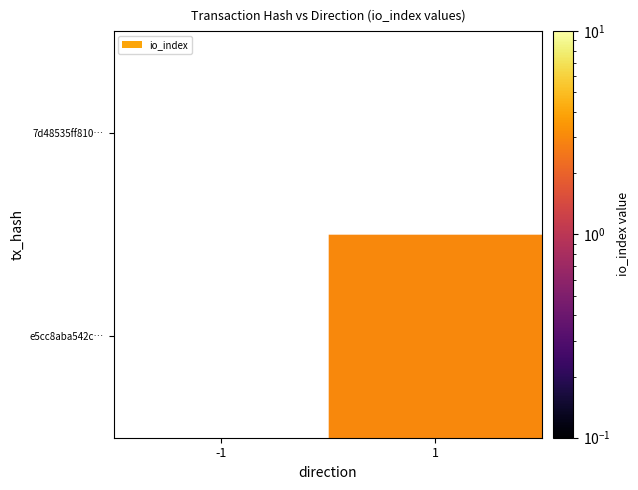

Is it true that e5cc8aba542c… equals 3.0 at 1?

True